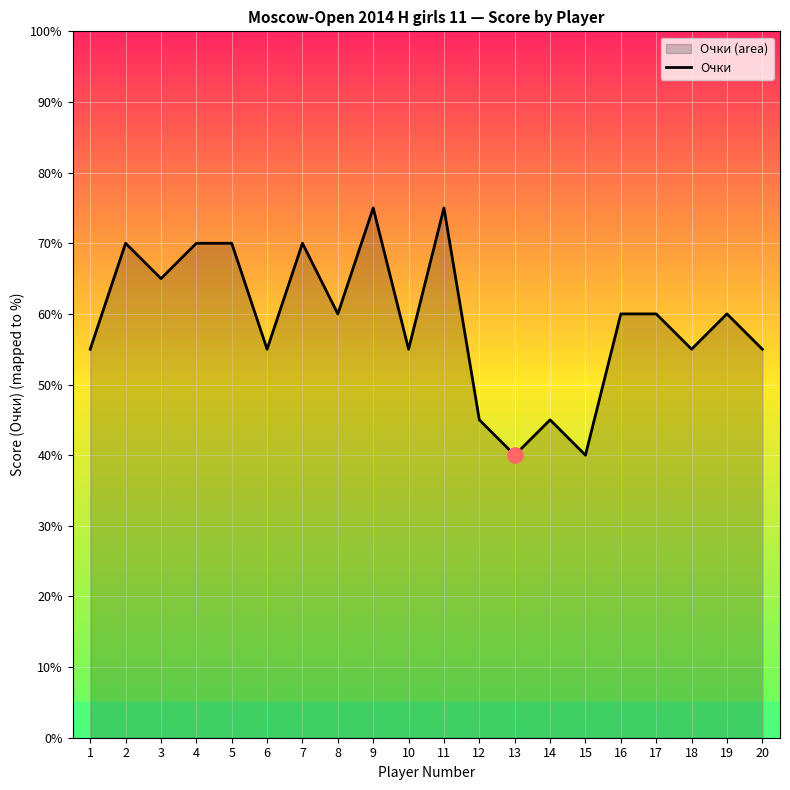

Which has a higher value, 18 or 16?

16